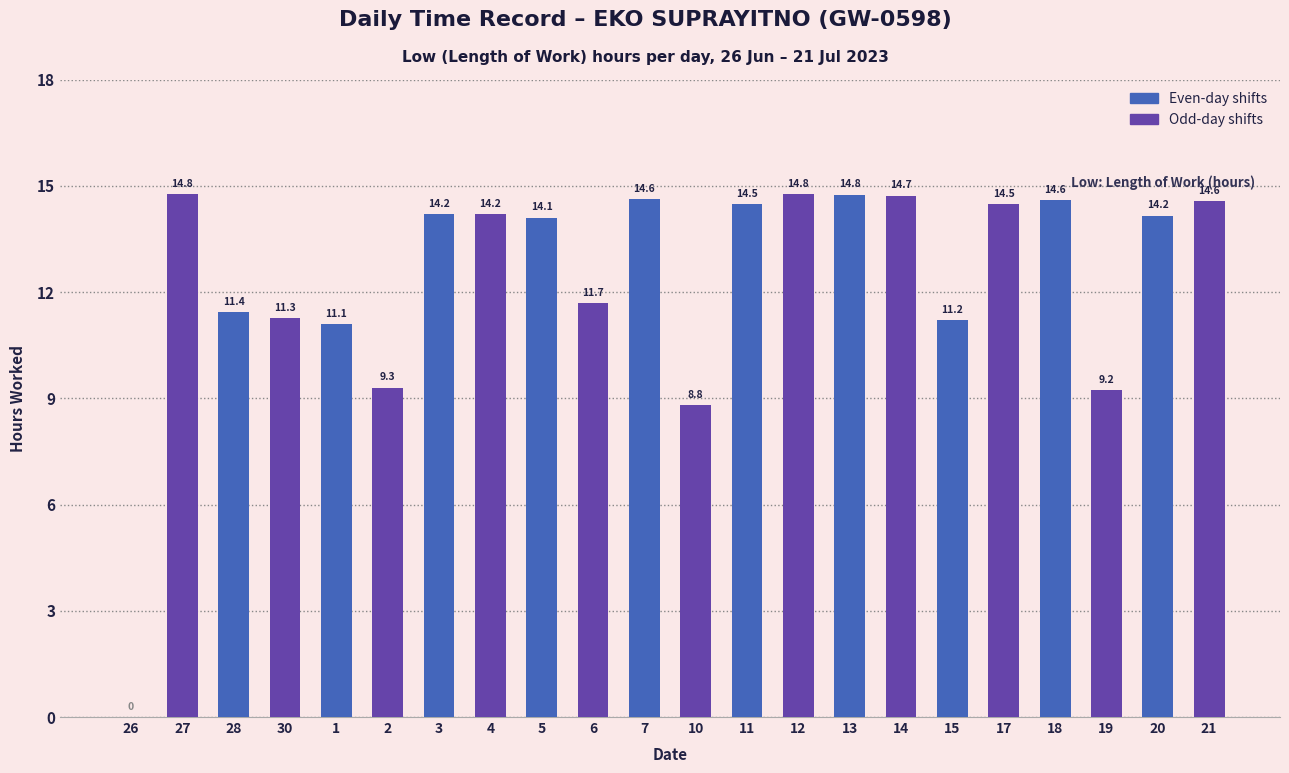

Which has a higher value, 2 or 17?

17